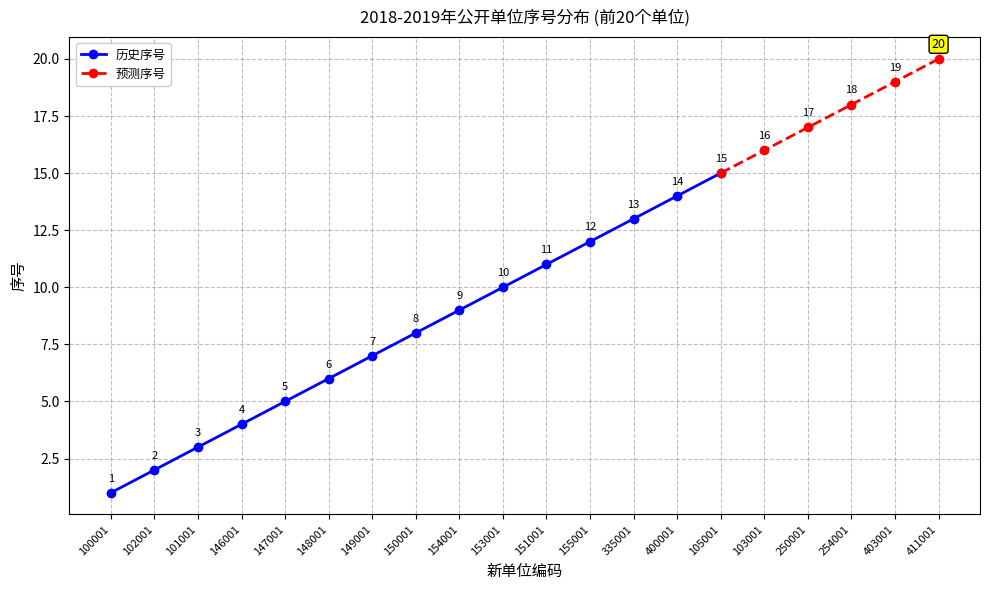

Does the chart display data point markers on the line(s)?

Yes